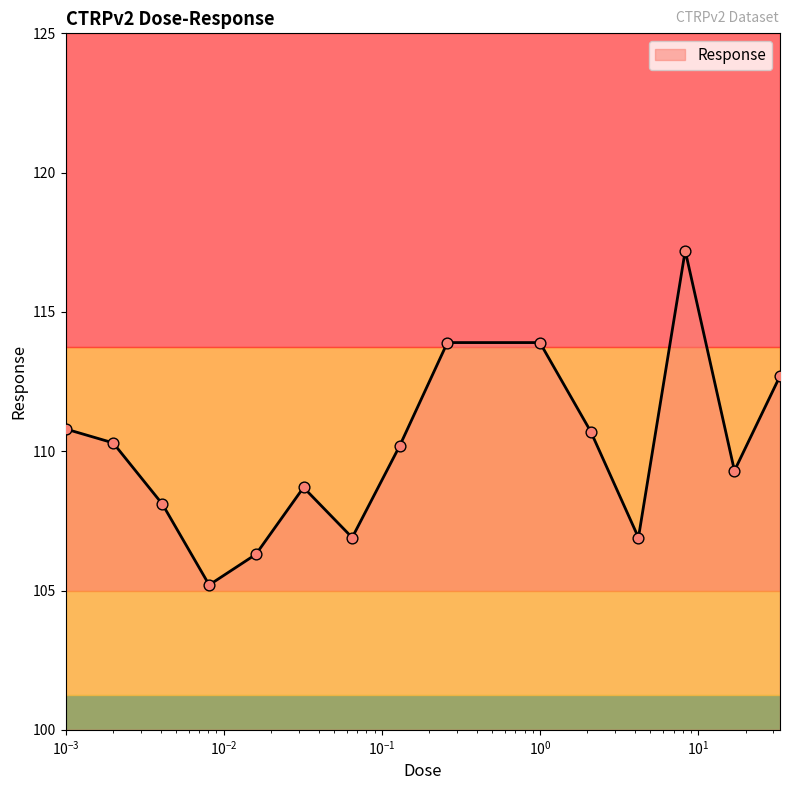

What is the difference between the maximum and minimum values?

12.0